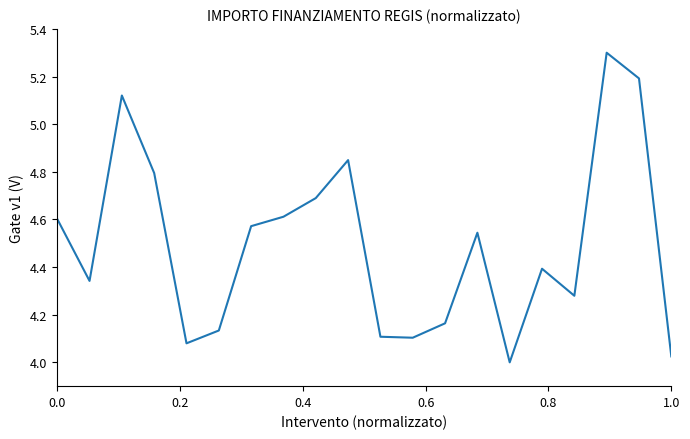

What is the maximum value shown in the chart?

5.3